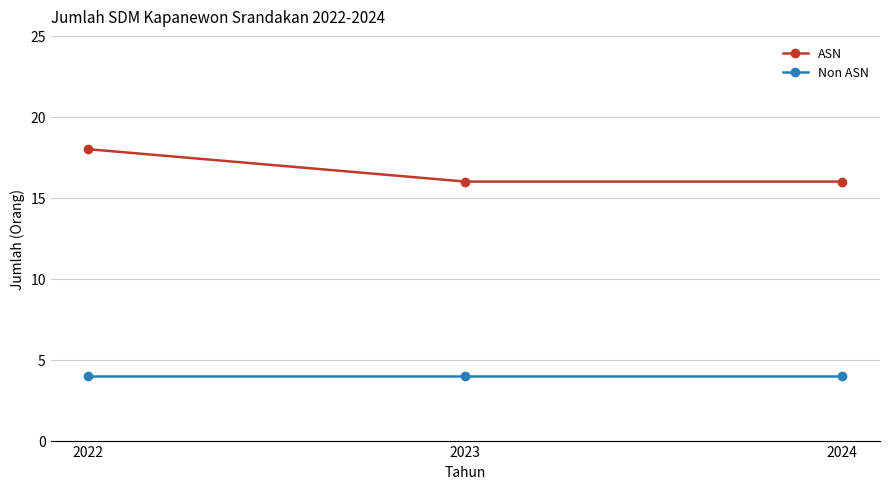

At how many categories does at least one series exceed 4?

3